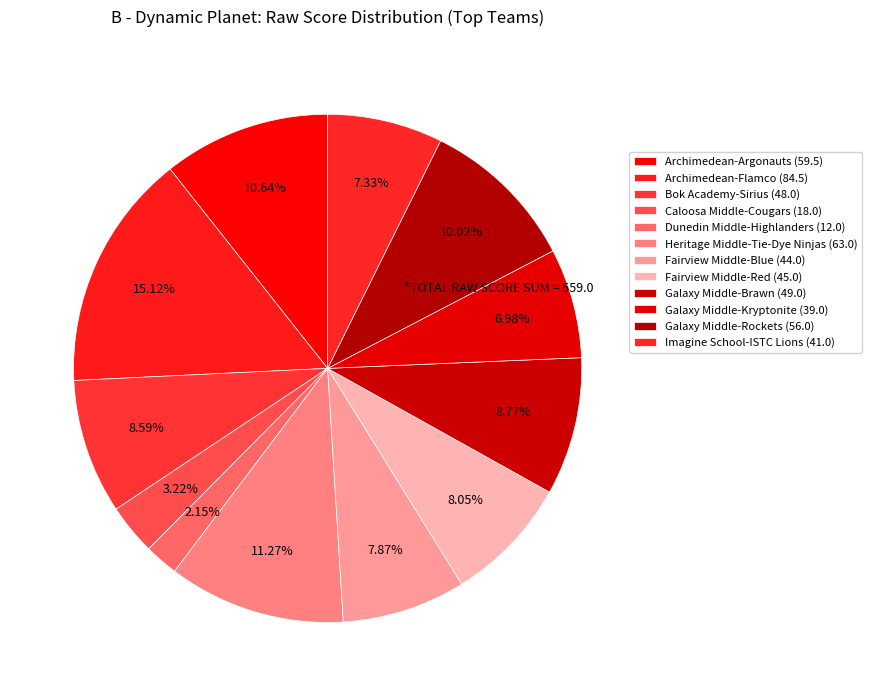

How many segments does this pie chart have?

12